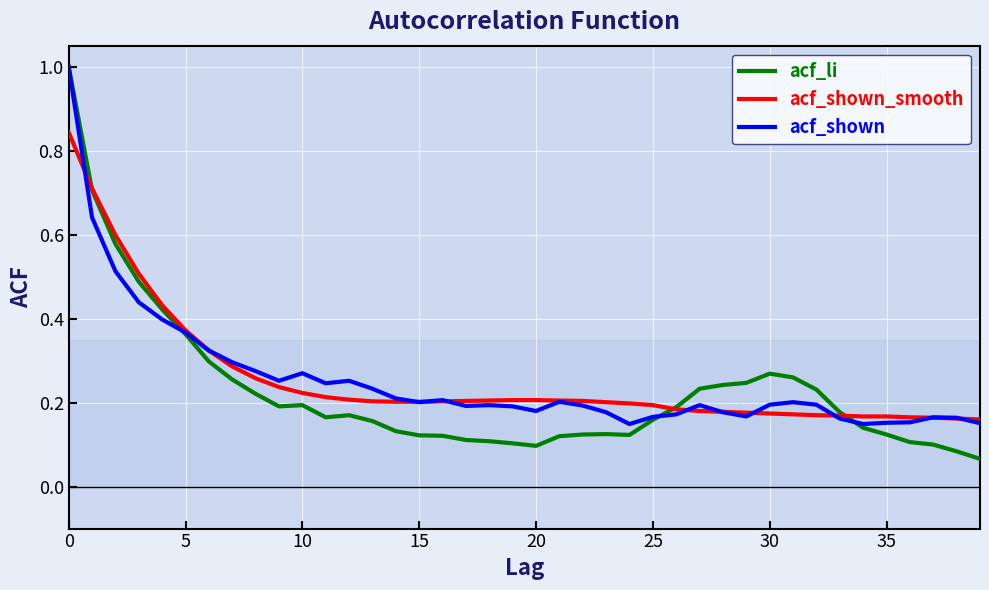

Which series has the largest range (max minus min)?

acf_li